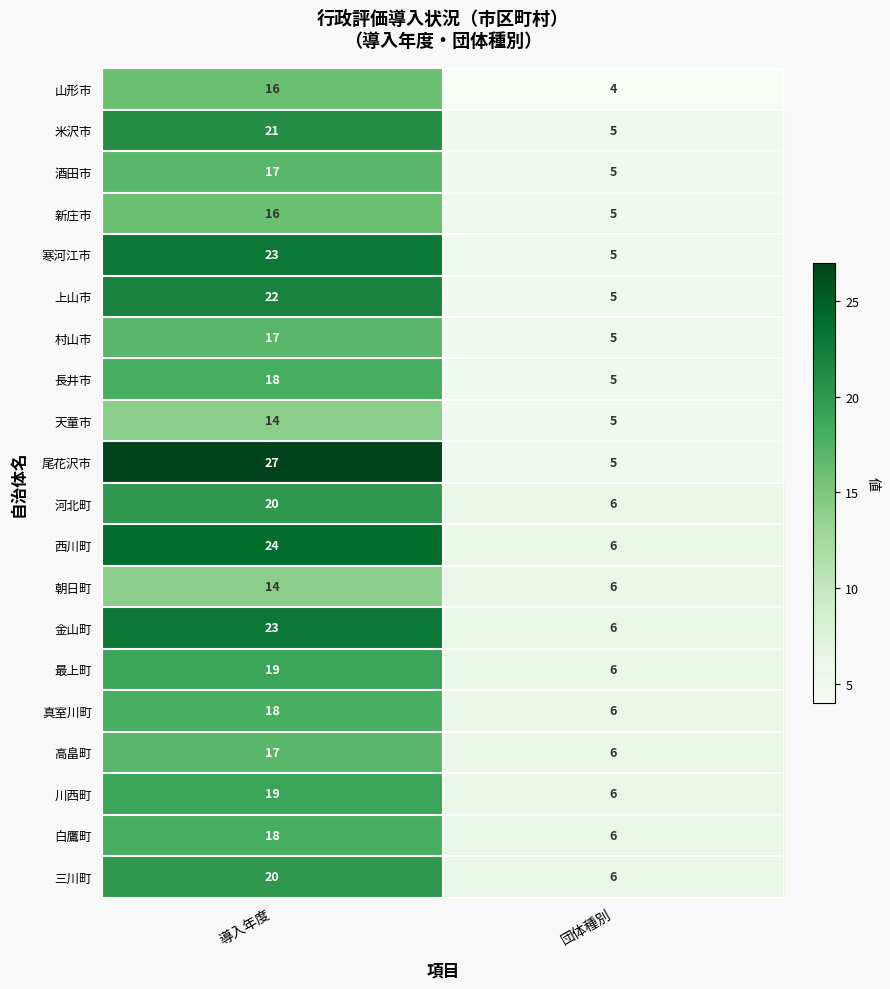

What is the average value of the 天童市 series?

10